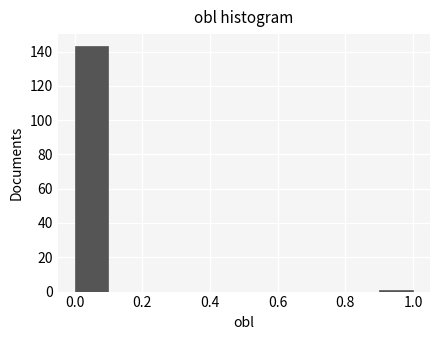

Reading left to right, list every bar in this chart as the range it spans on the x-axis followed by its height. The values are not printed on the chart, so give them approximately, as read against the axis.

0.0 to 0.1: 144
0.1 to 0.2: 0
0.2 to 0.3: 0
0.3 to 0.4: 0
0.4 to 0.5: 0
0.5 to 0.6: 0
0.6 to 0.7: 0
0.7 to 0.8: 0
0.8 to 0.9: 0
0.9 to 1.0: under 2